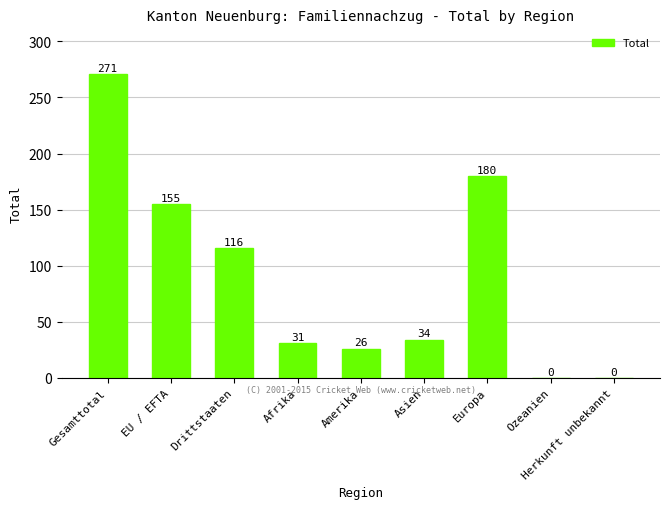

At which label does the data first exceed 34?

Gesamttotal